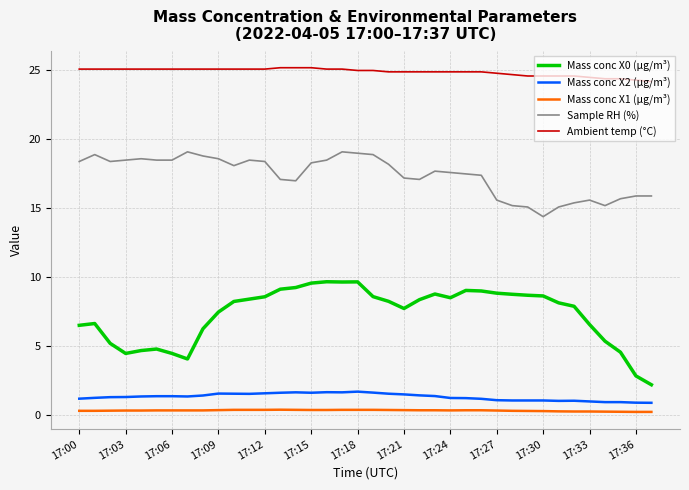

How many lines are shown in the chart?

5